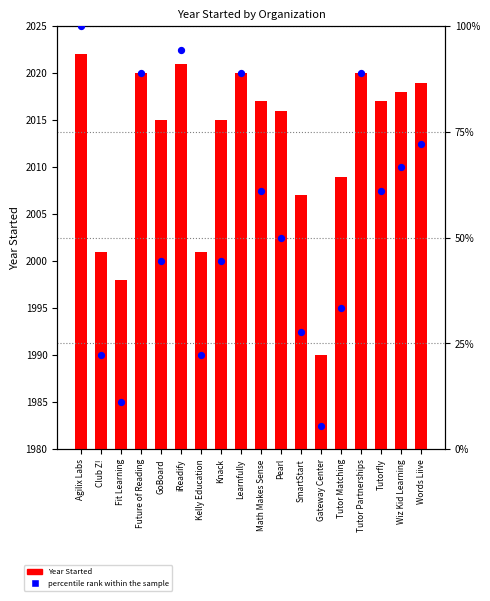

Which series has the largest total across all categories?

Year Started